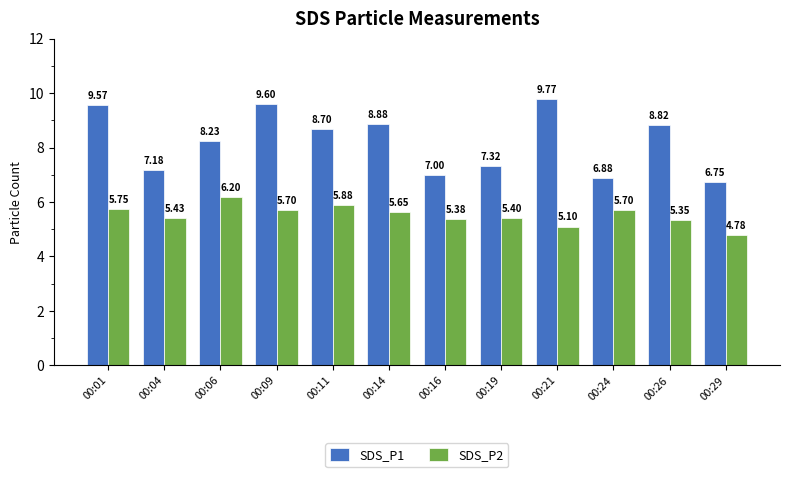

List the series in order of their overall mean, highest first.

SDS_P1, SDS_P2